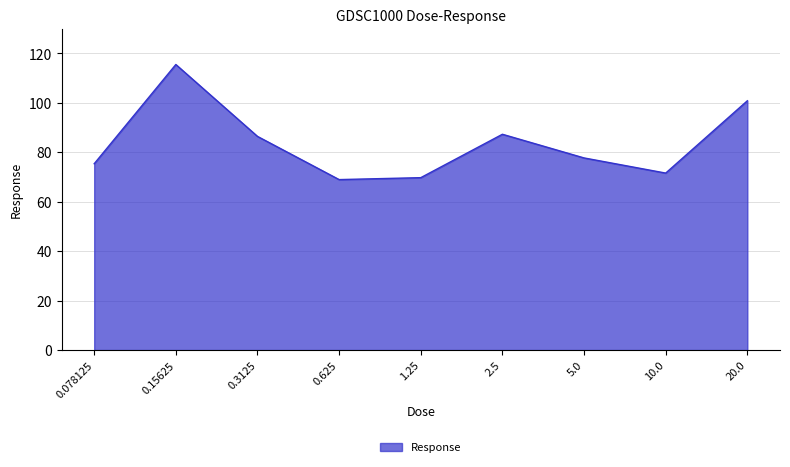

What is the smallest value displayed?

68.9